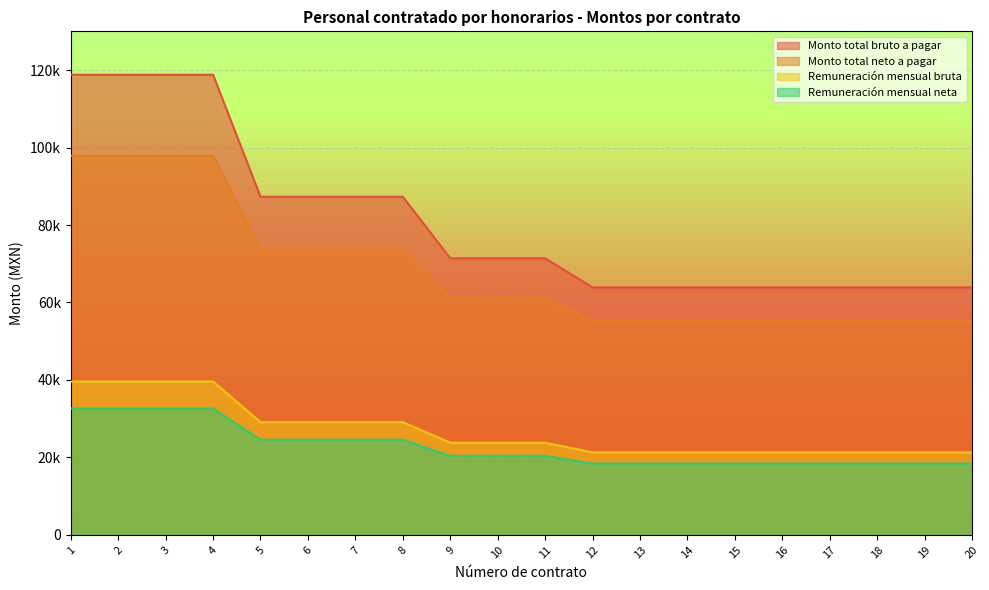

True or false: Monto total neto a pagar and Remuneración mensual bruta cross at least once.

False